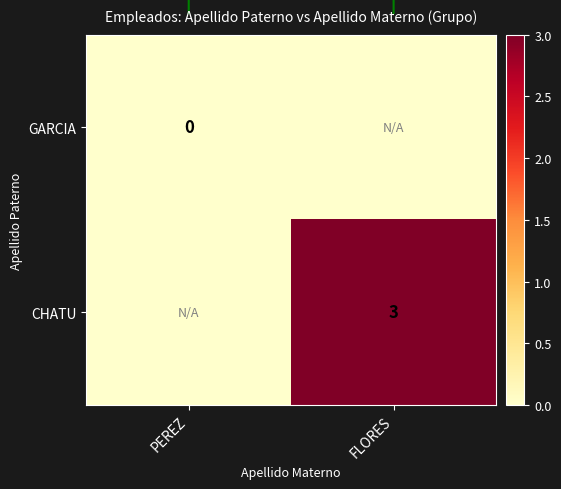

Is the value of GARCIA at PEREZ greater than the value of CHATU at FLORES?

No